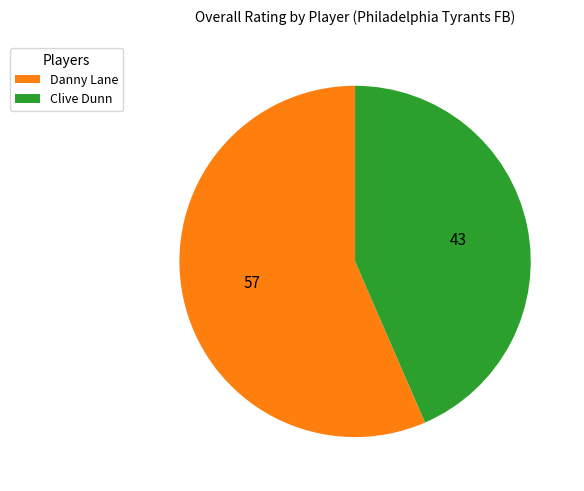

Do Danny Lane and Clive Dunn together represent more than half of the pie?

Yes